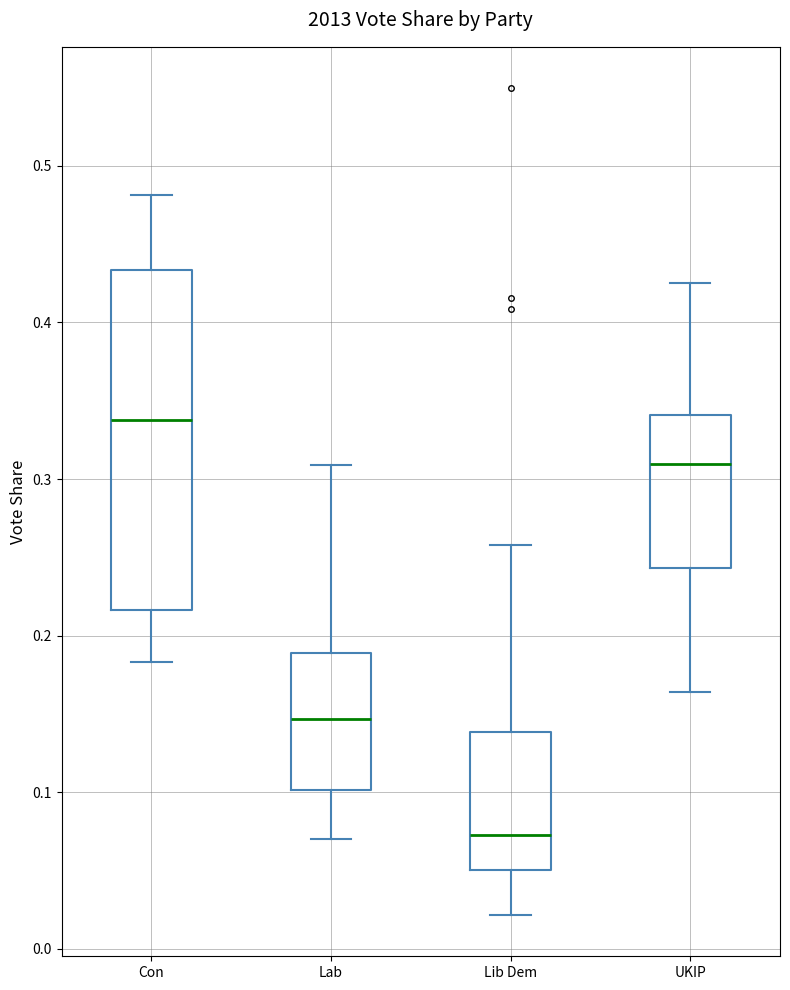

Comparing the boxes themselves (not the whiskers), which one is the tallest?

Con